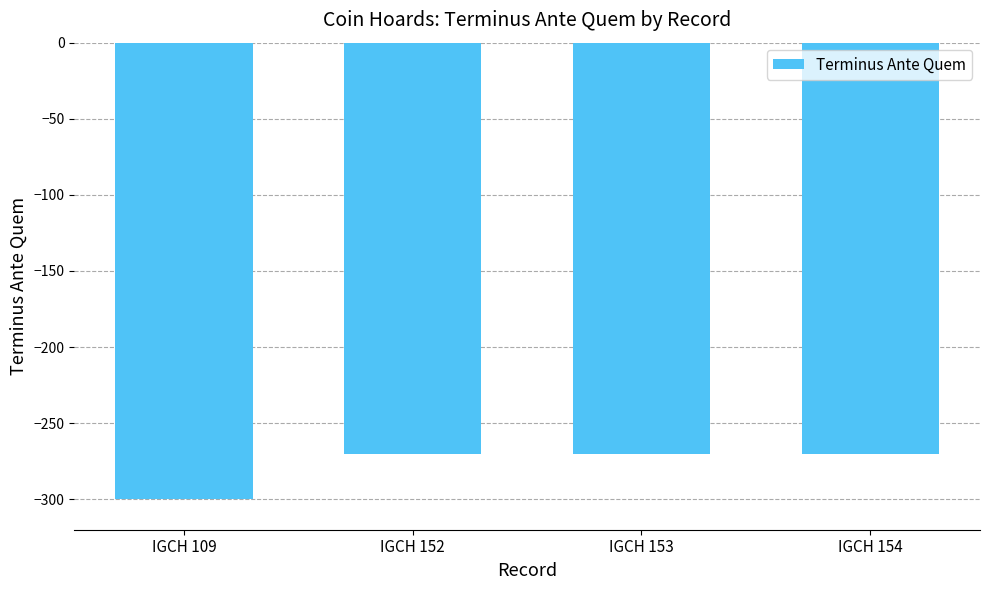

The value at IGCH 154 is -442. True or false?

False